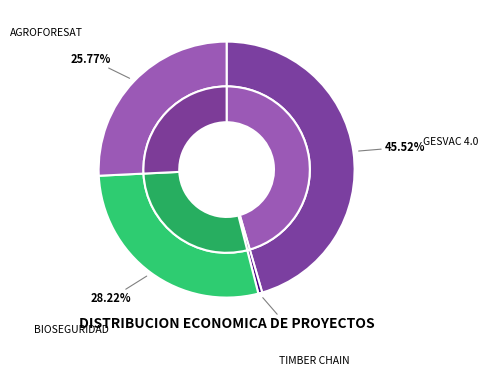

How many segments does this pie chart have?

4